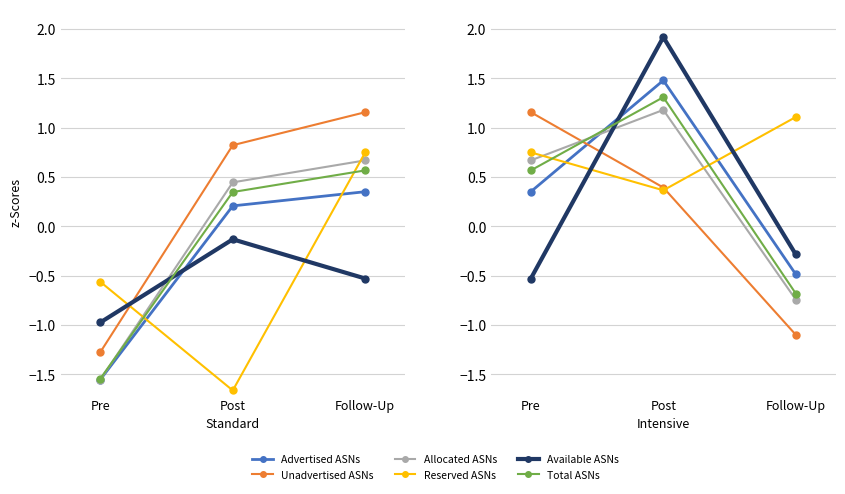

Where is Advertised ASNs nearest to the value 0?

Pre